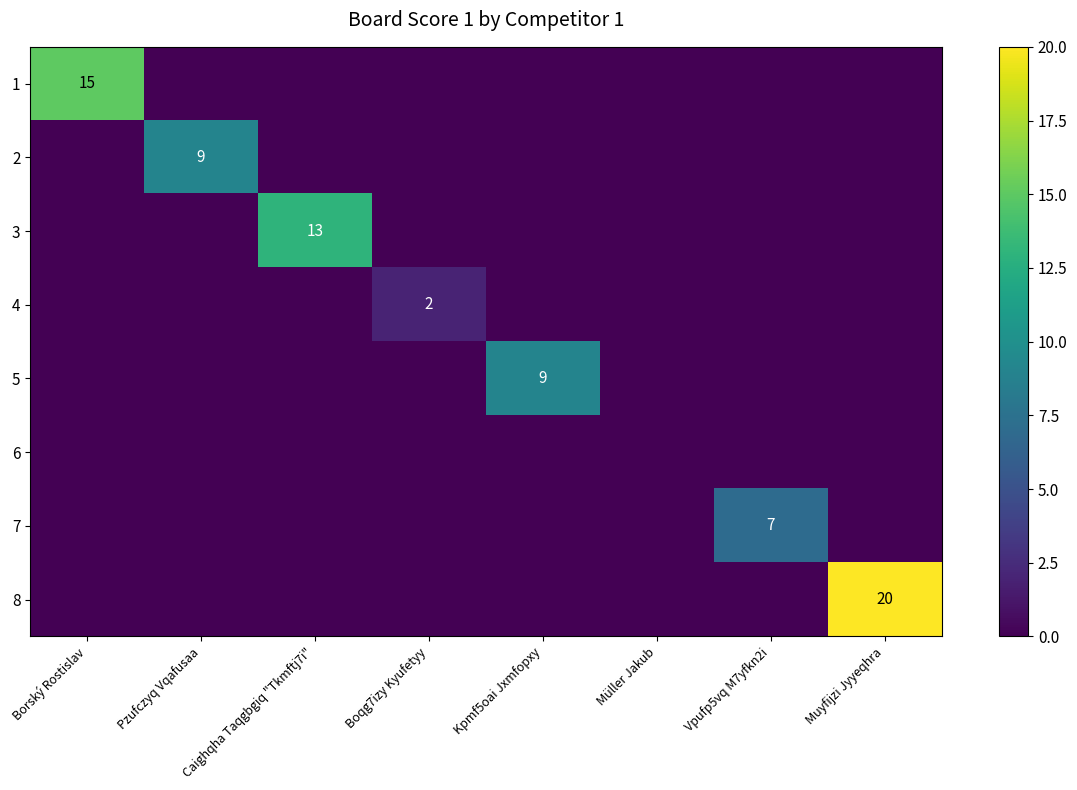

What is the maximum value shown in the chart?

20